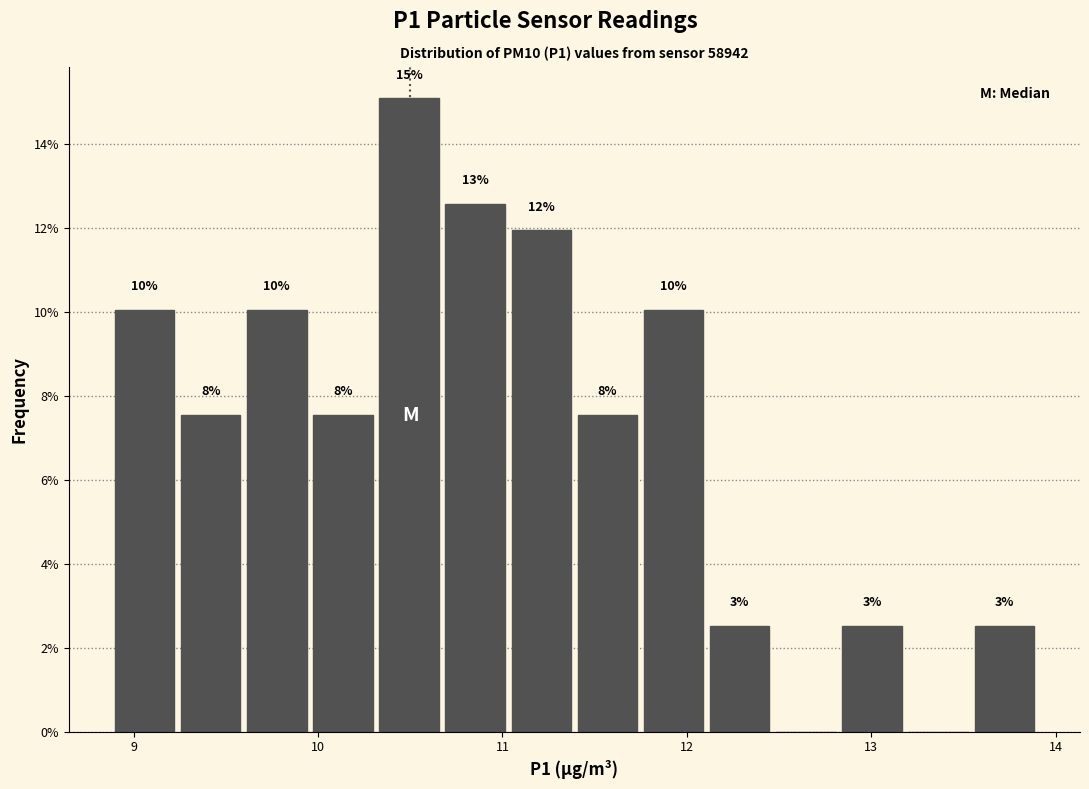

Around what value on the x-axis is the tallest bar? Give the approximate position of its centre, as read against the axis.

10.5